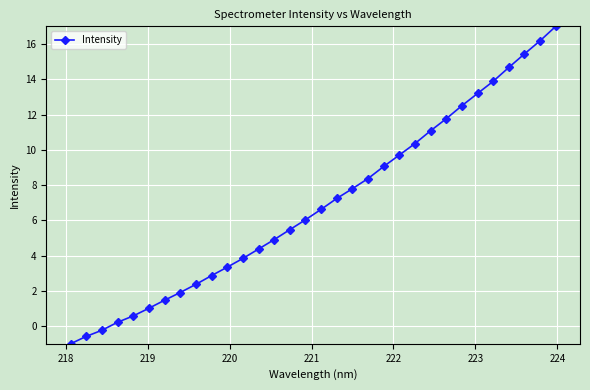

What is the difference between the maximum and minimum values?

18.0